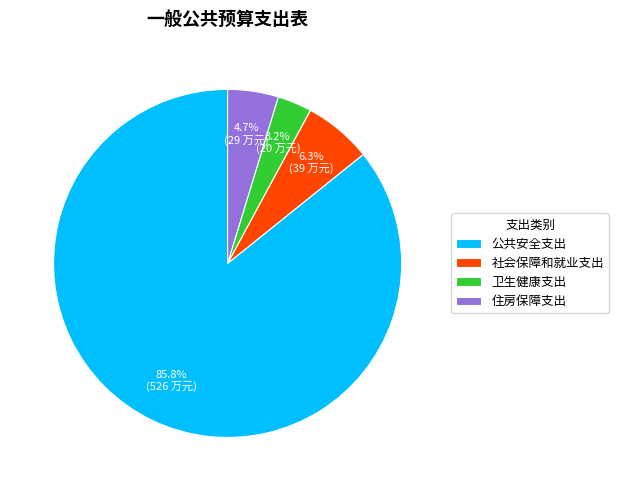

Approximately how many times larger is the value at 社会保障和就业支出 compared to 住房保障支出?

1.3